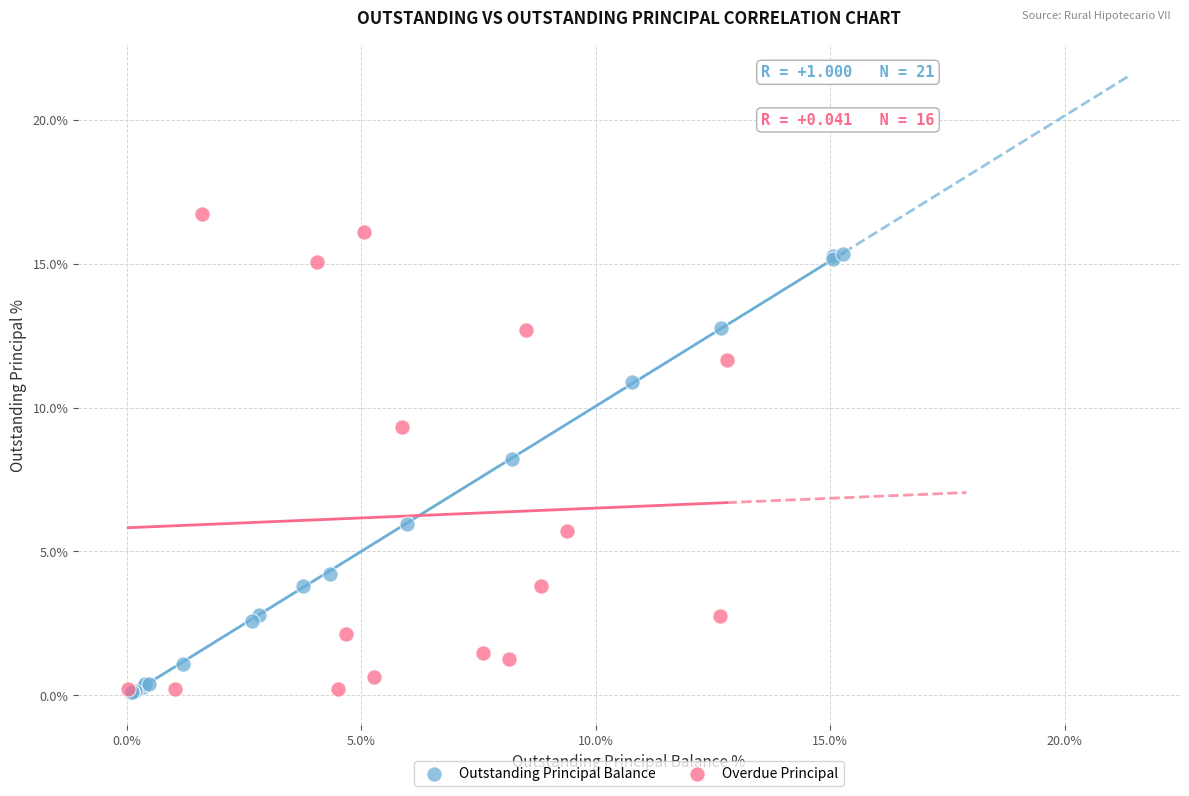

What are all the series names shown in the legend?

Outstanding Principal Balance, Overdue Principal